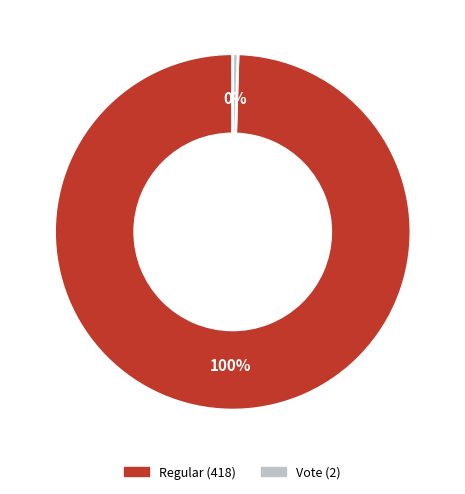

What is the ratio of the value at Regular (418) to the value at Vote (2)?

209.0